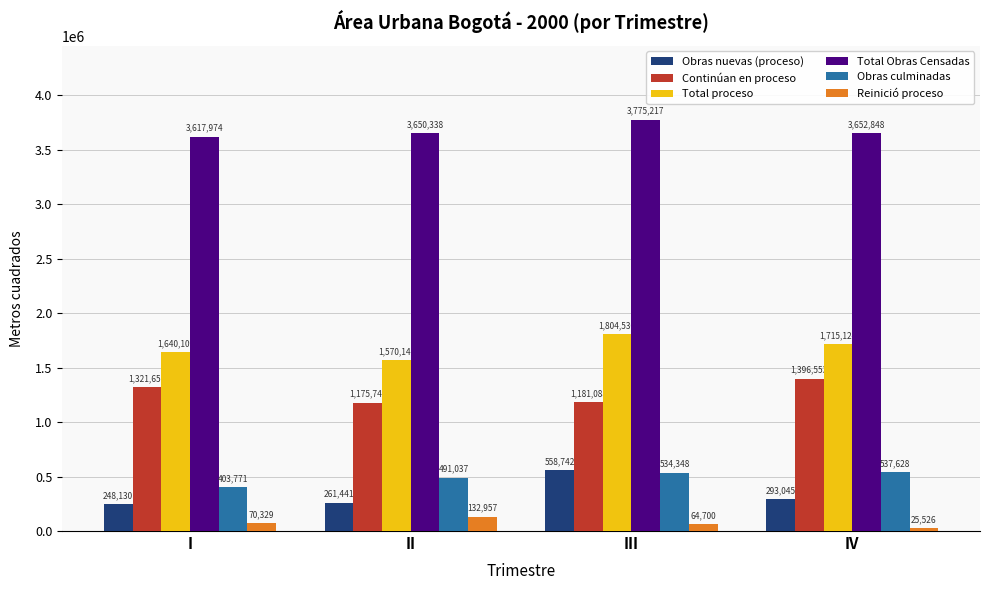

What is the total value across all series at IV?

7620724